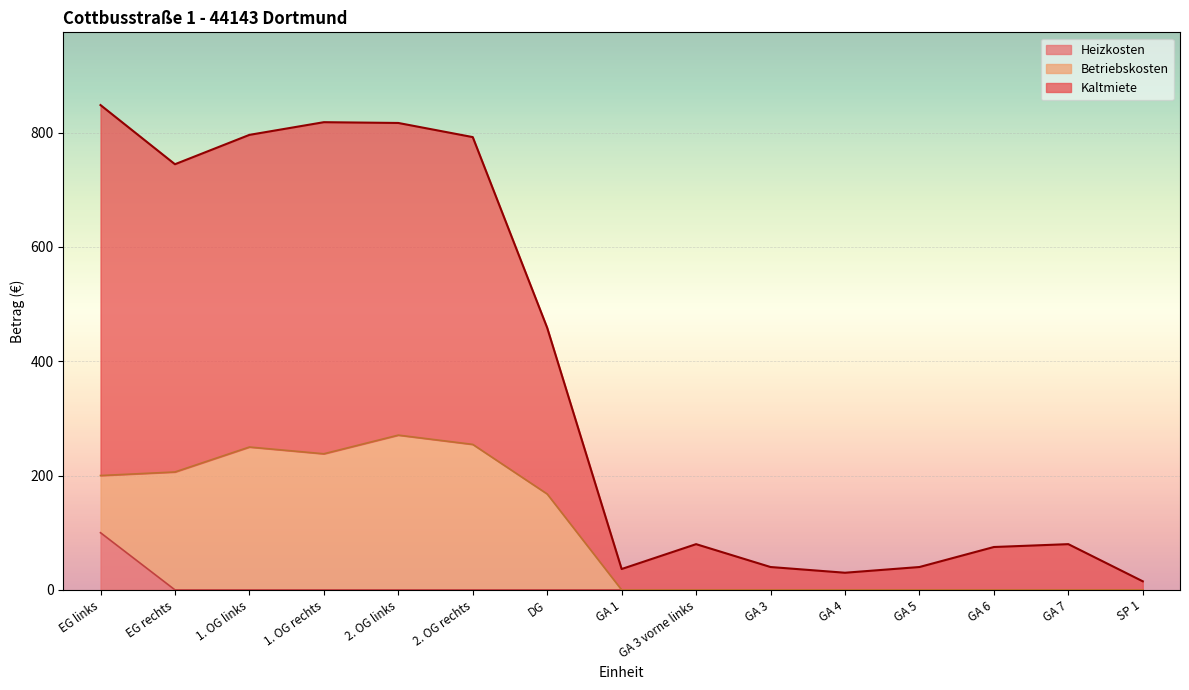

How many data points in Kaltmiete are above 80?

7